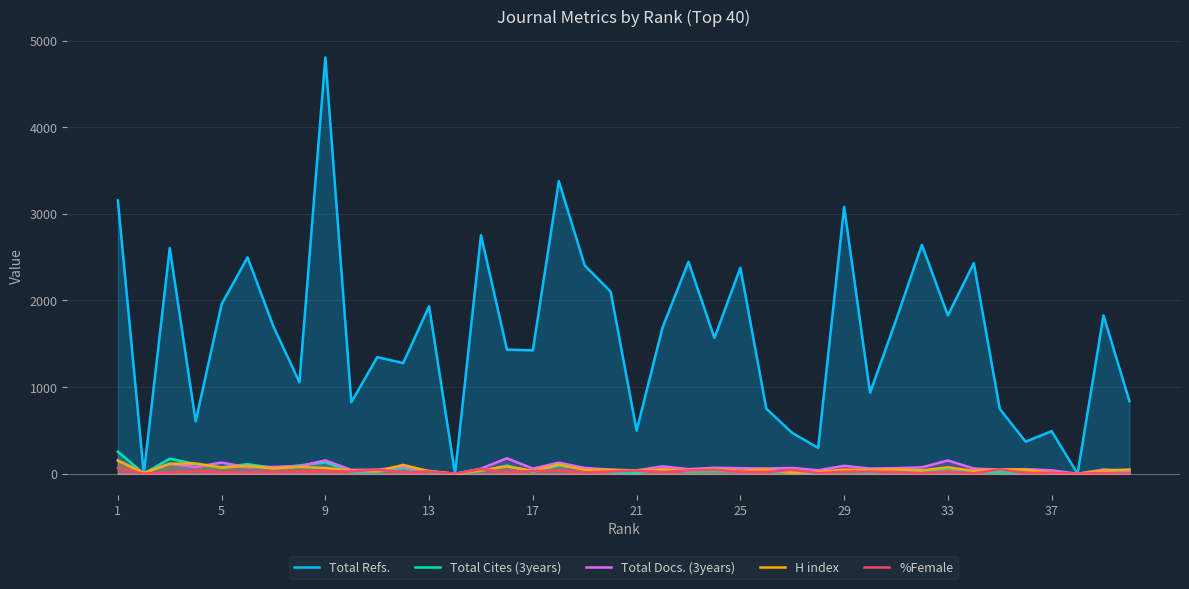

Reading left to right, what are all the values shown in this chart?

Total Refs.: 3155	0	2605	605	1958	2497	1699	1056	4806	825	1346	1277	1933	0	2754	1433	1424	3378	2404	2101	498	1689	2447	1568	2378	751	471	298	3081	934	1773	2642	1827	2432	749	369	492	0	1828	838
Total Cites (3years): 254	2	173	112	74	110	68	95	132	19	21	61	19	0	31	94	20	95	55	19	11	50	23	29	26	23	14	6	22	16	27	36	42	21	18	13	11	0	21	9
Total Docs. (3years): 157	7	114	78	129	74	79	87	154	44	47	77	33	0	59	178	59	128	67	47	39	85	53	69	64	60	67	40	91	60	64	74	153	60	46	53	39	0	49	33
H index: 151	10	114	119	70	91	60	79	66	36	30	102	28	0	38	84	33	106	44	44	33	51	35	56	35	48	14	21	48	42	50	39	74	32	51	46	13	0	36	49
%Female: 65	0	14	36	16	18	21	25	28	26	47	17	25	0	54	17	32	37	14	27	36	19	38	47	23	20	45	7	24	26	19	5	27	4	52	7	12	0	7	0